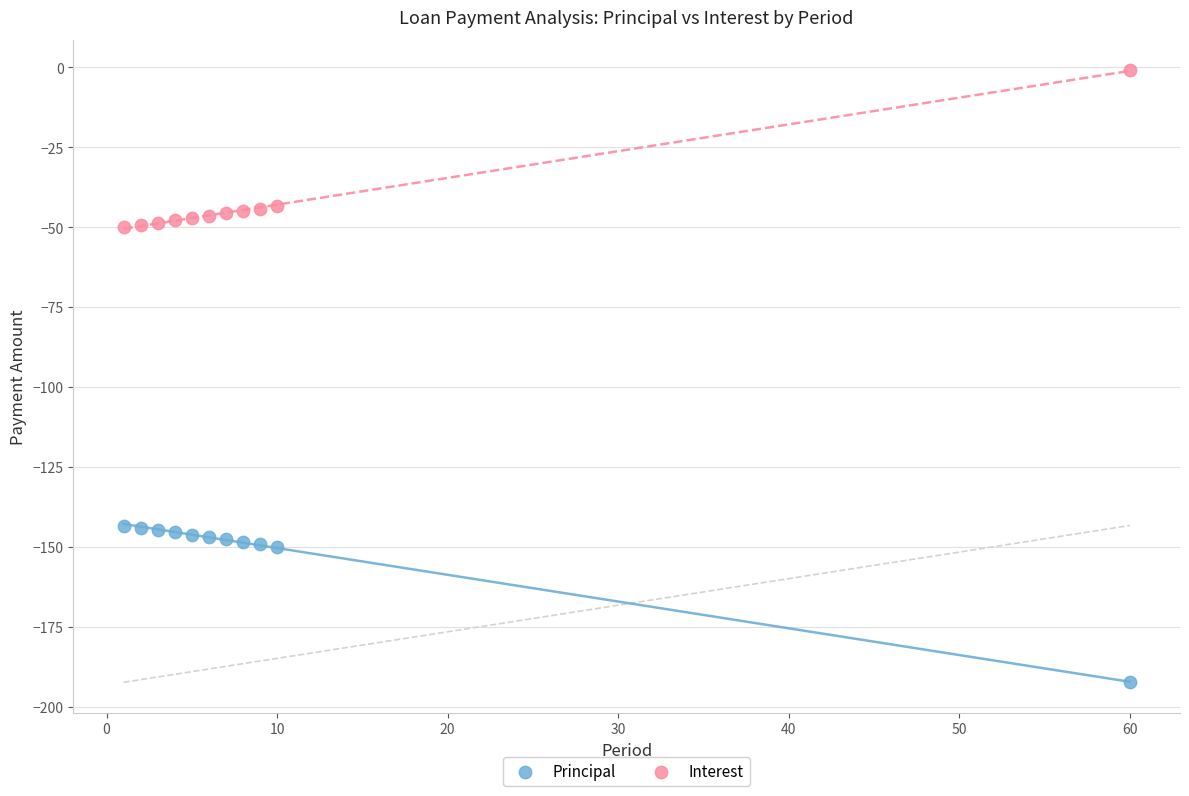

Which series contains the highest Y value?

Interest